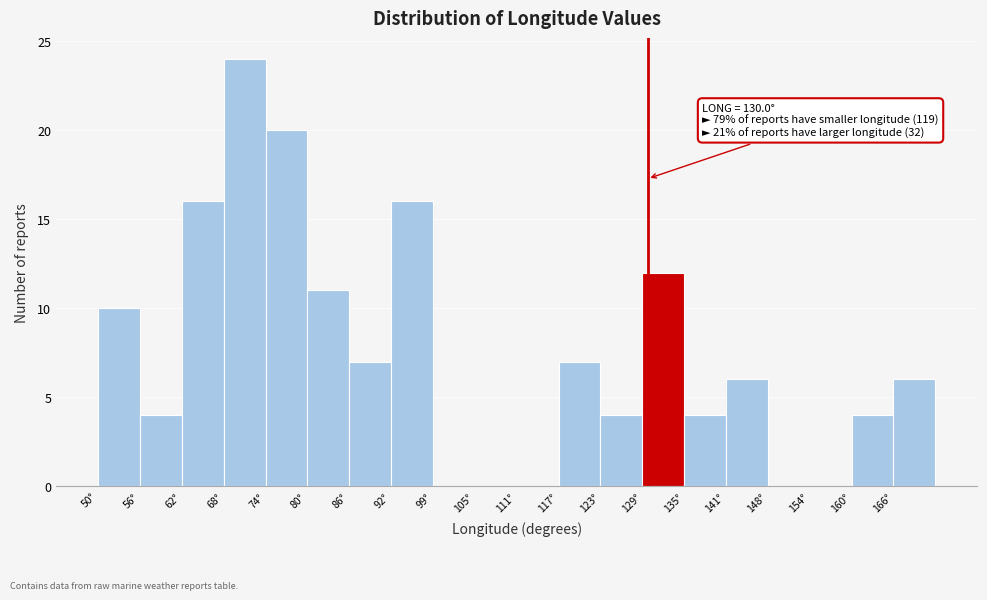

Over which range of the x-axis is the bar tallest?

68 to 74